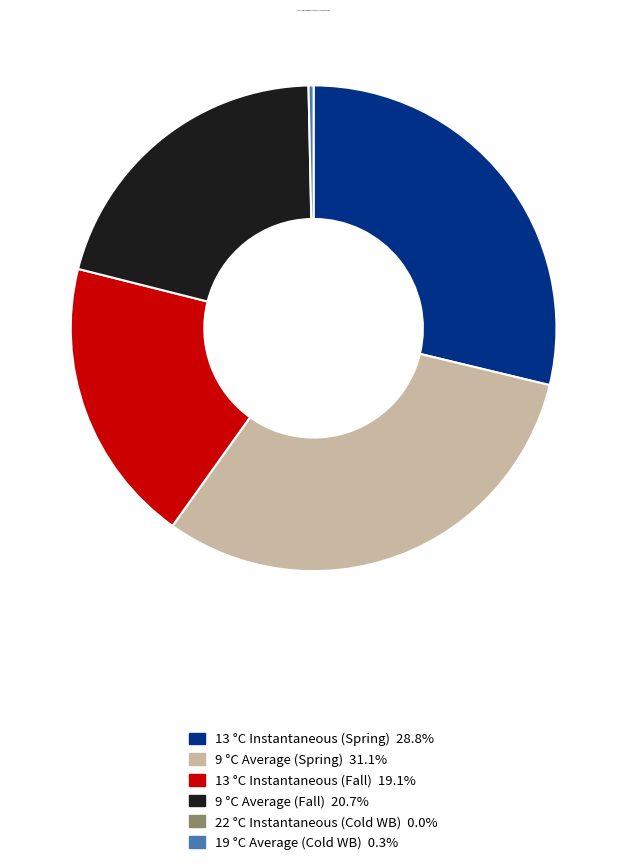

Which slice is the smallest?

22 °C Instantaneous (Cold WB)